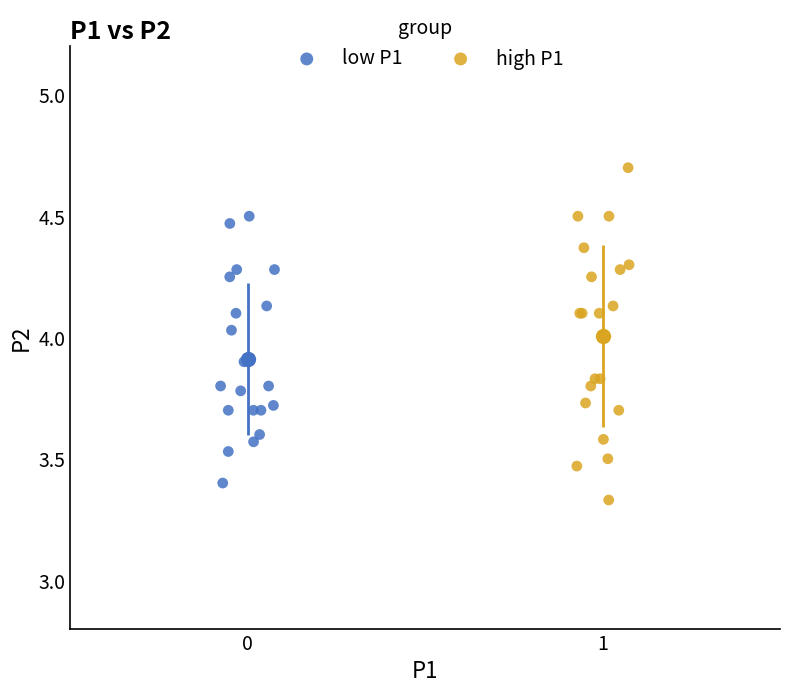

Which series has the widest spread of Y values?

high P1